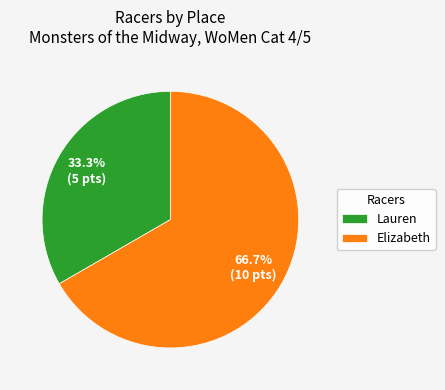

Count the number of slices in the pie.

2